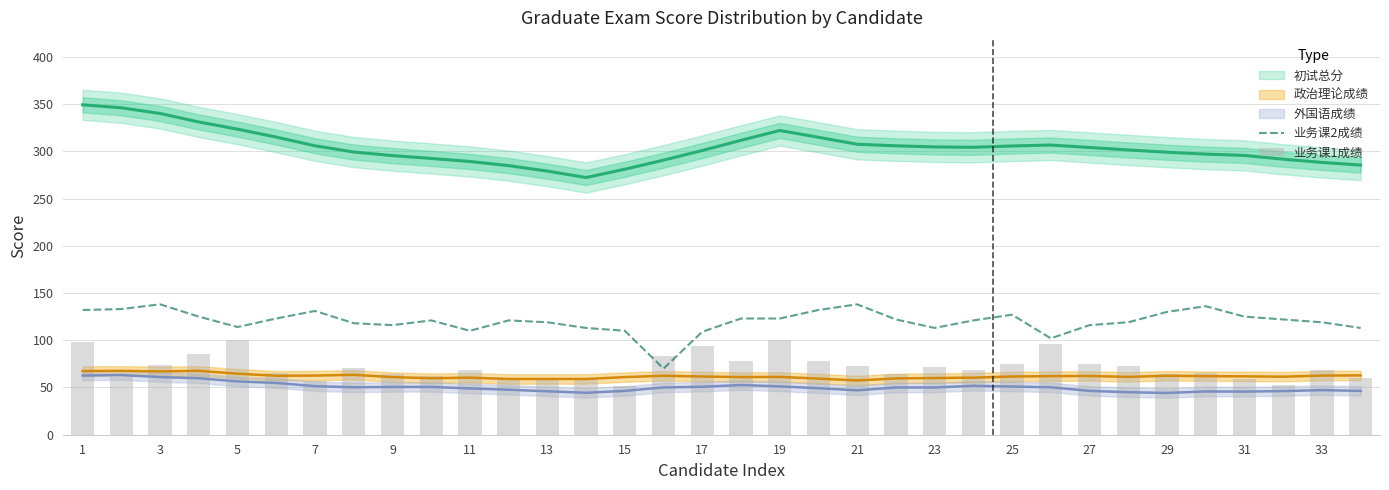

Are the bars grouped side by side (vs. stacked)?

Yes